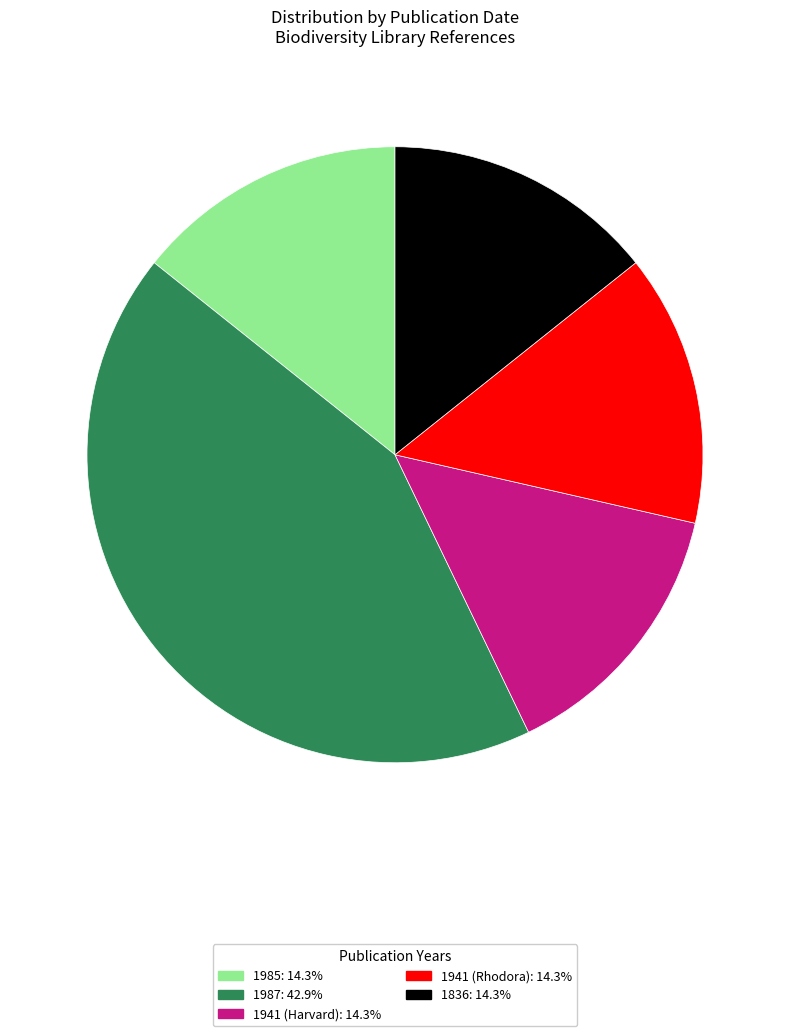

What is the largest slice in the pie chart?

1987